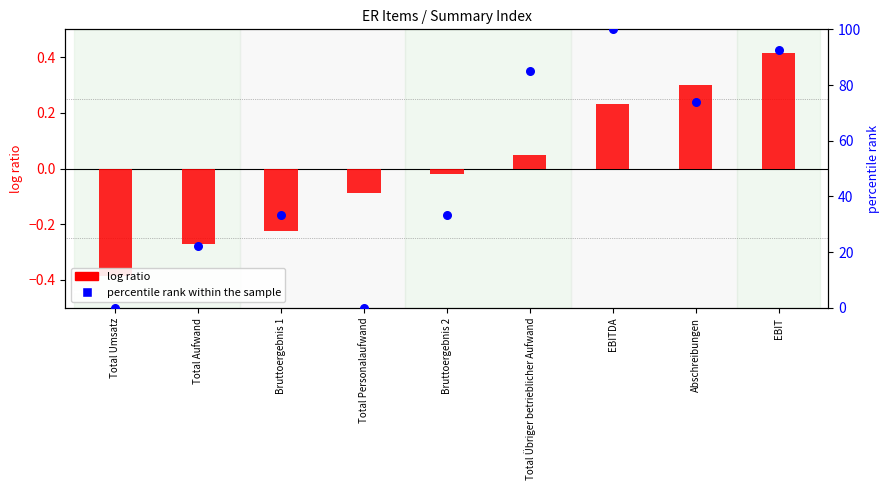

Which series has the widest spread of Y values?

percentile rank within the sample